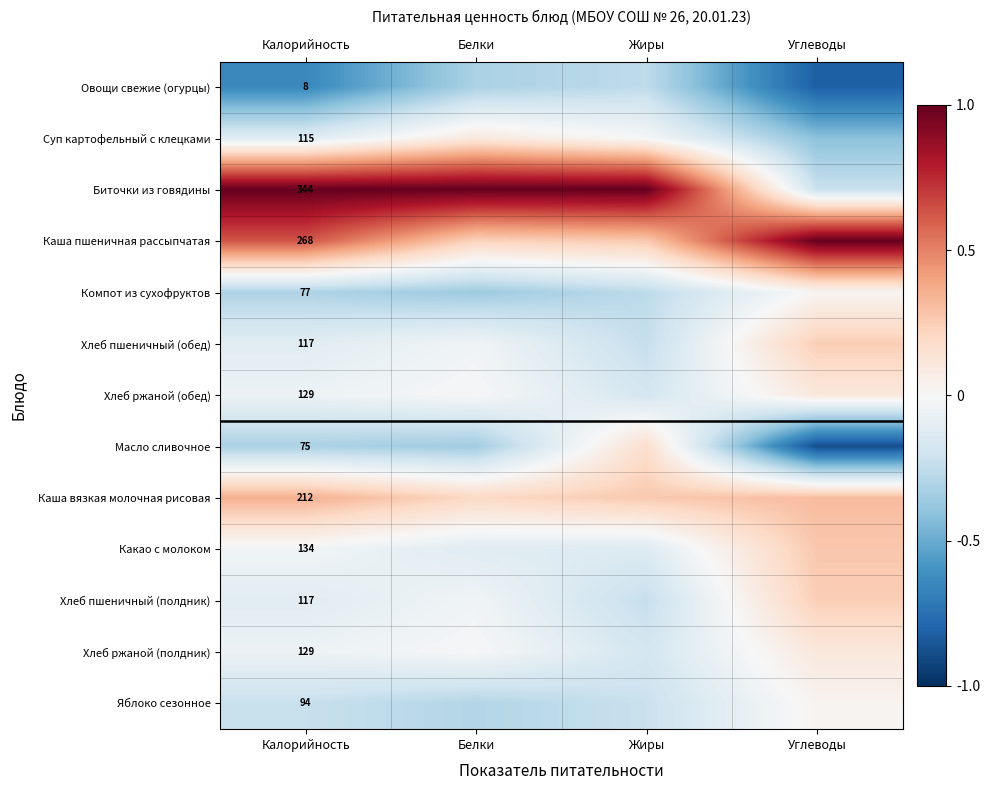

What is the difference between the maximum and minimum values in the Каша пшеничная рассыпчатая series?

0.8